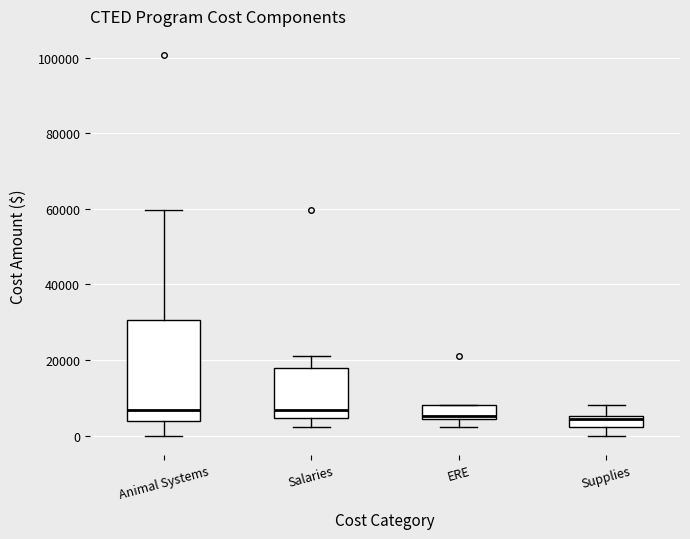

Where is the lower edge of the box for Supplies on the y-axis? The values are not printed on the chart, so give them approximately, as read against the axis.

2000